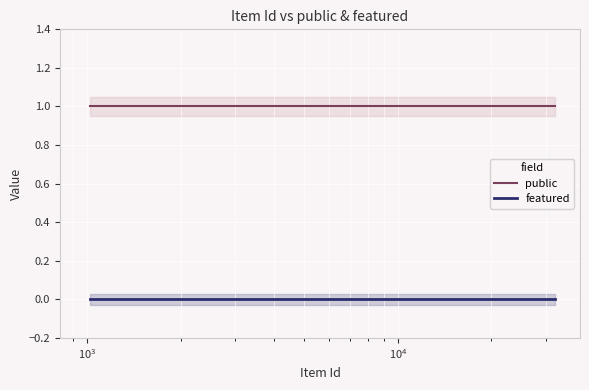

Does the chart display data point markers on the line(s)?

No